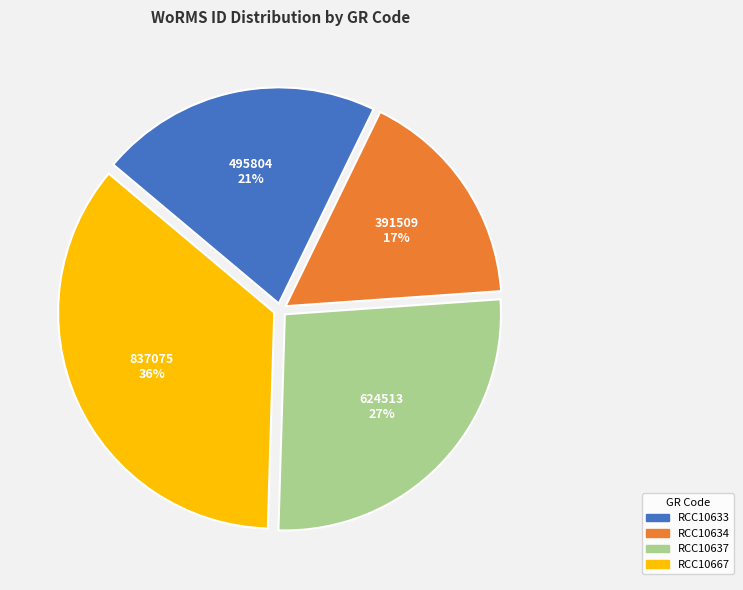

What percentage is the RCC10633 slice, to the nearest percent?

21%